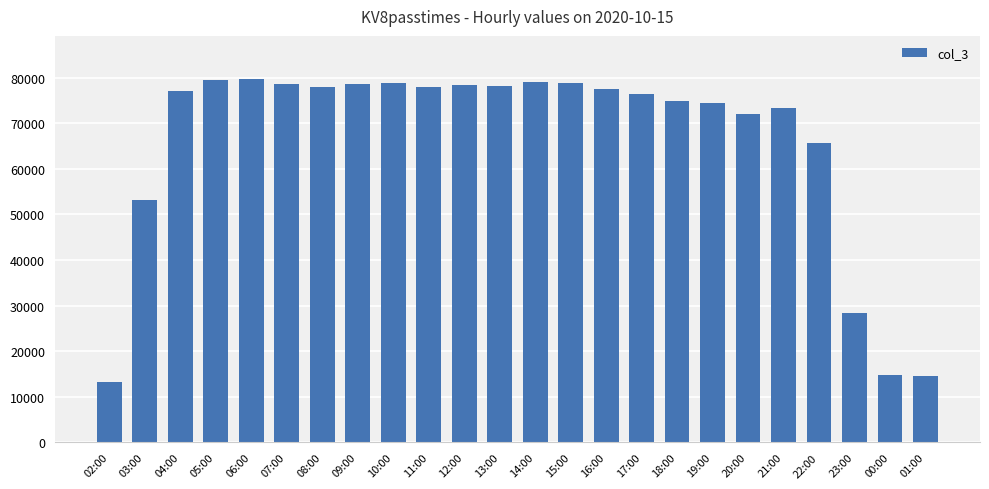

What position from the left is 11:00?

10